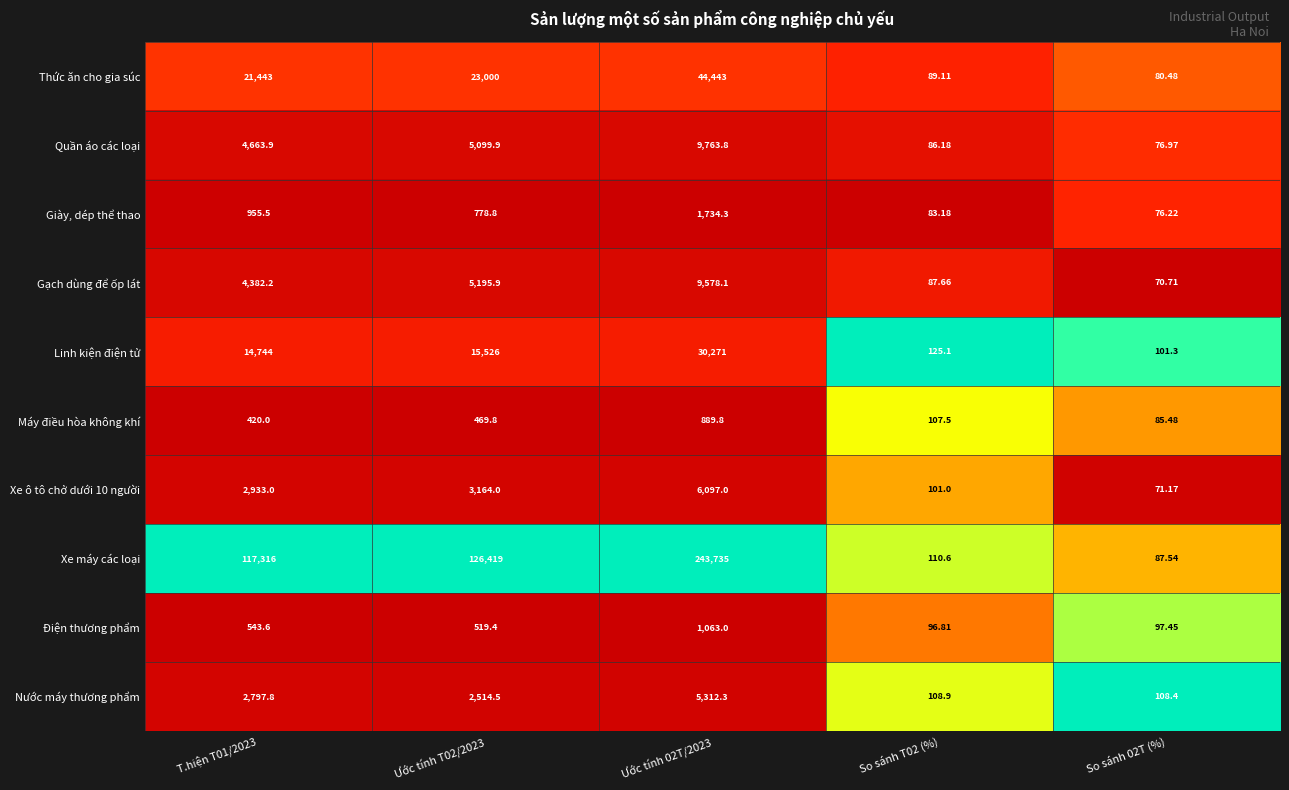

Which series has the largest total across all categories?

Xe máy các loại